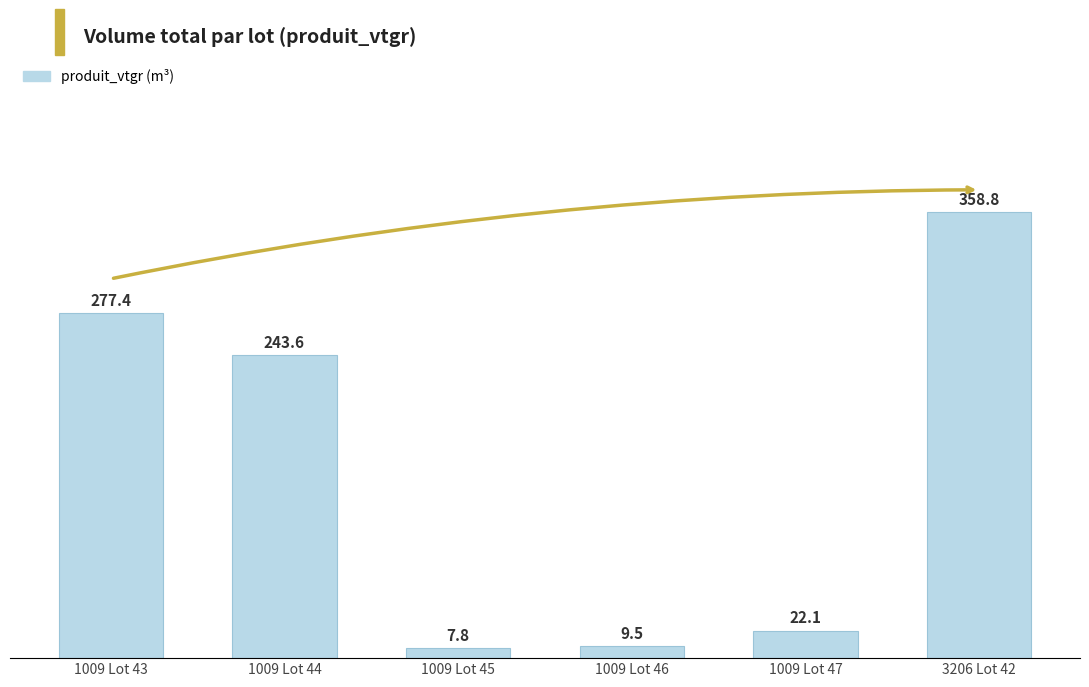

Rank the categories by value from lowest to highest.

1009 Lot 45, 1009 Lot 46, 1009 Lot 47, 1009 Lot 44, 1009 Lot 43, 3206 Lot 42